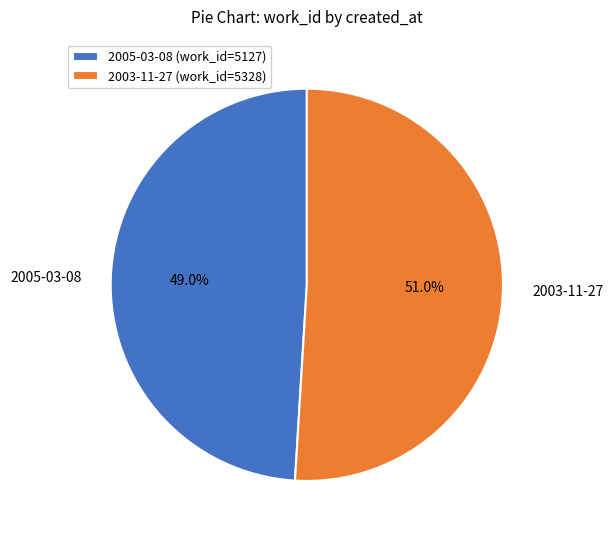

To the nearest percent, what portion does 2003-11-27 represent?

51%